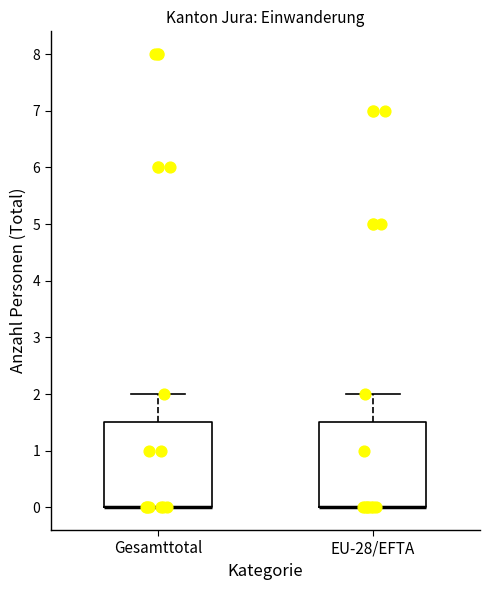

Where is the upper edge of the box for Gesamttotal on the y-axis? The values are not printed on the chart, so give them approximately, as read against the axis.

1.5